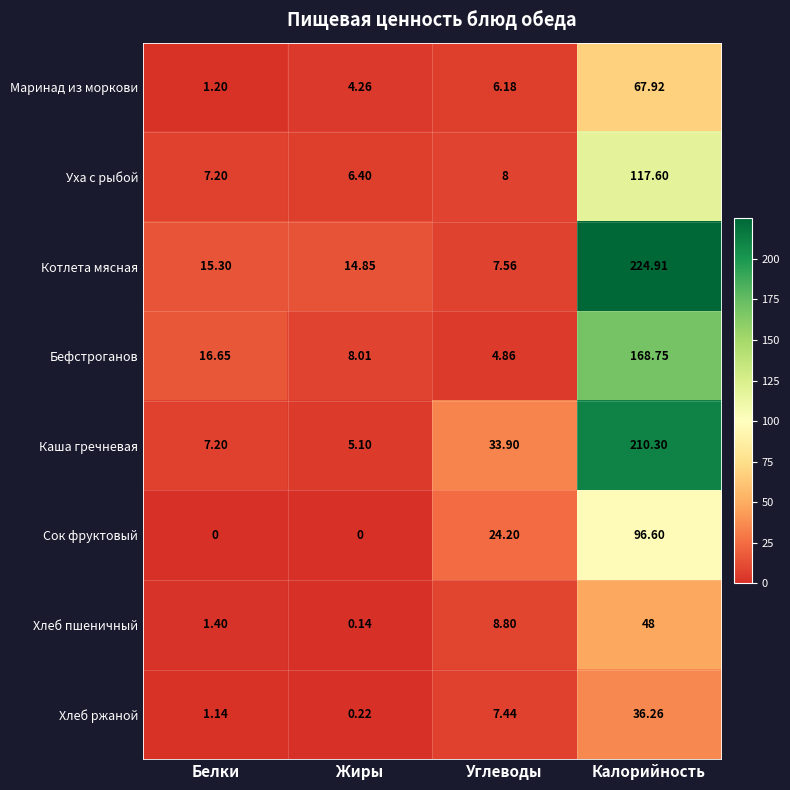

At which label does Хлеб ржаной reach its minimum?

Жиры